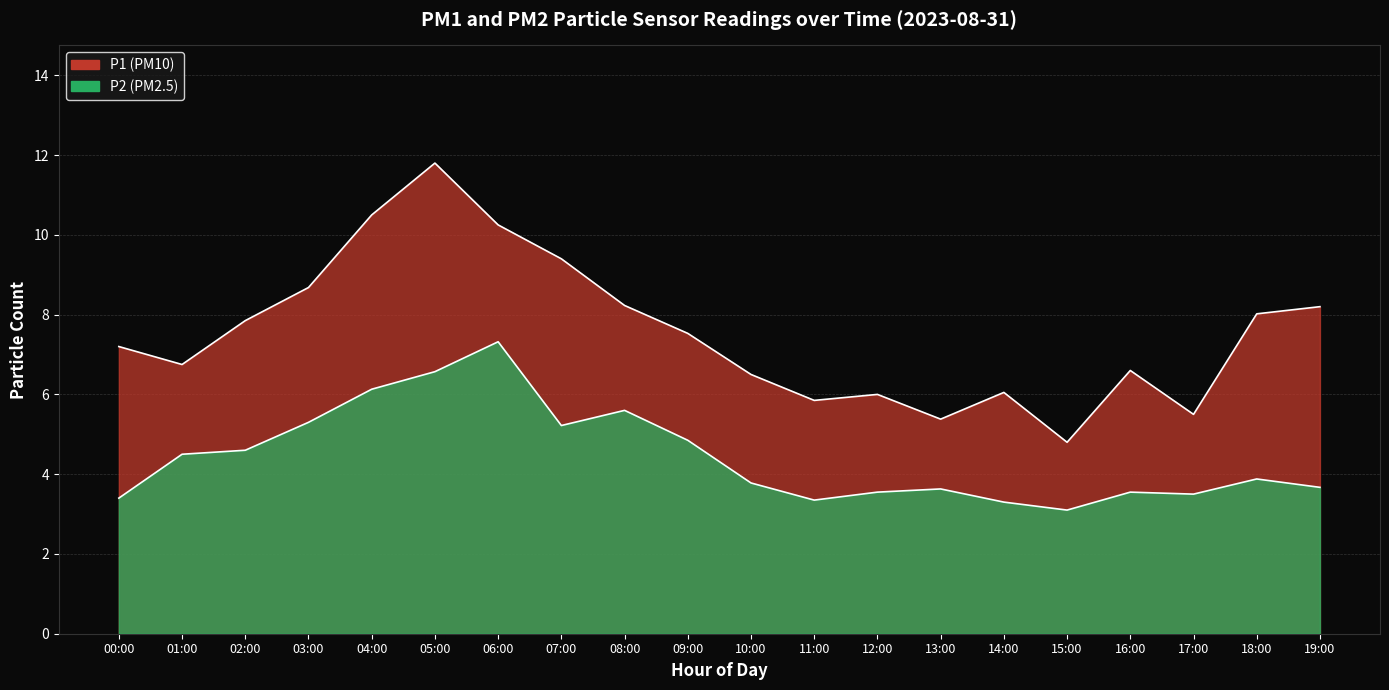

Reading right to left, extract all data points from this chart.

P1: 8.2	8.0	5.5	6.6	4.8	6.0	5.4	6.0	5.8	6.5	7.5	8.2	9.4	10.2	11.8	10.5	8.7	7.8	6.8	7.2
P2: 3.7	3.9	3.5	3.5	3.1	3.3	3.6	3.5	3.4	3.8	4.8	5.6	5.2	7.3	6.6	6.1	5.3	4.6	4.5	3.4